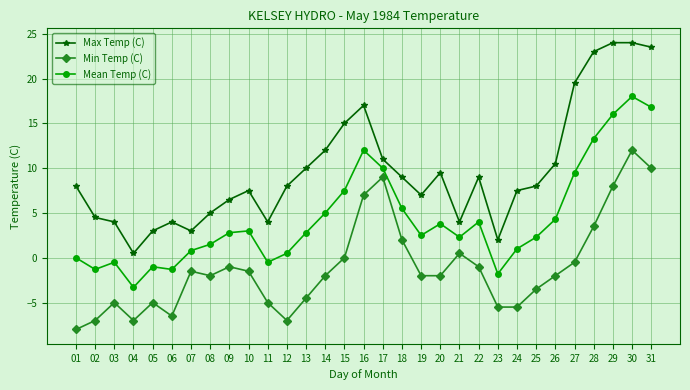

True or false: Min Temp (C) and Mean Temp (C) cross at least once.

False